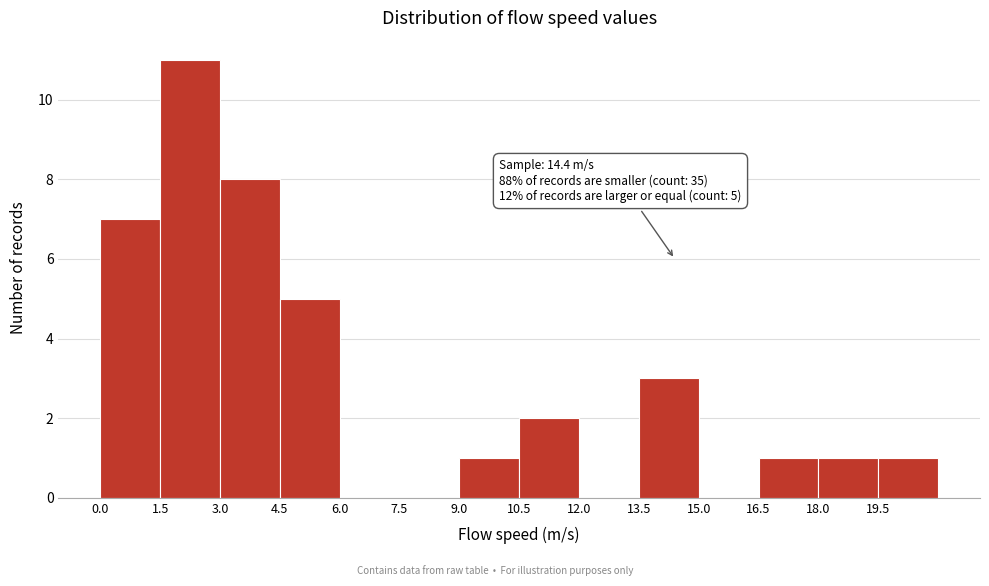

Which range on the x-axis has the tallest bar?

1.5 to 3.0